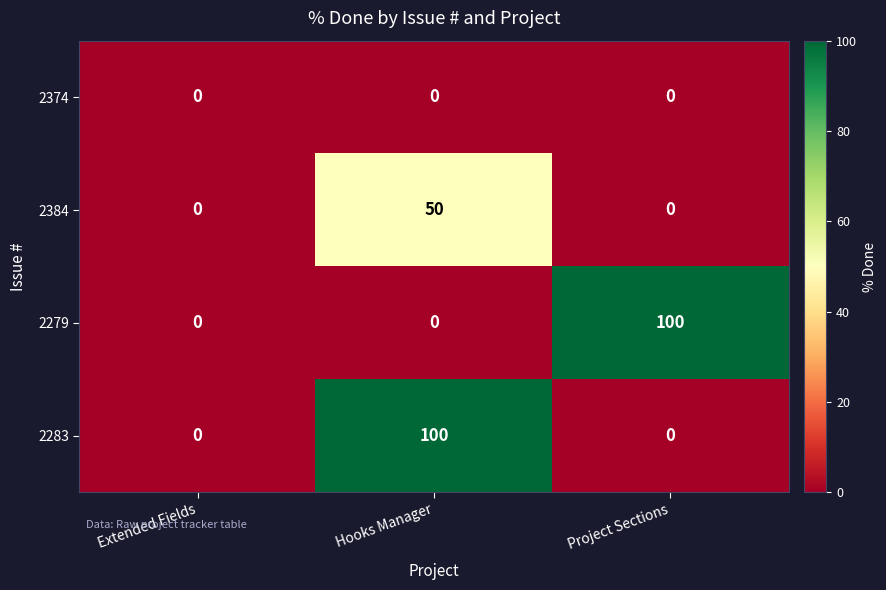

What is the greatest value displayed?

100